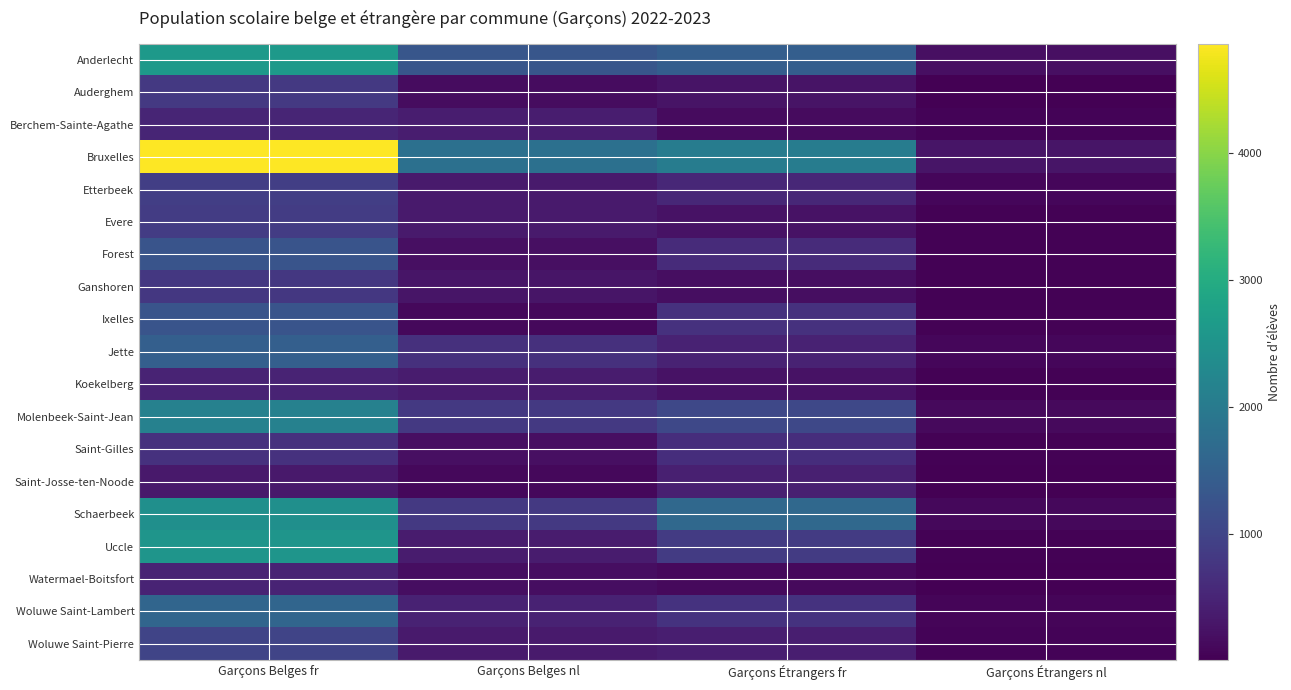

Which category has the highest value across all series?

Garçons Belges fr